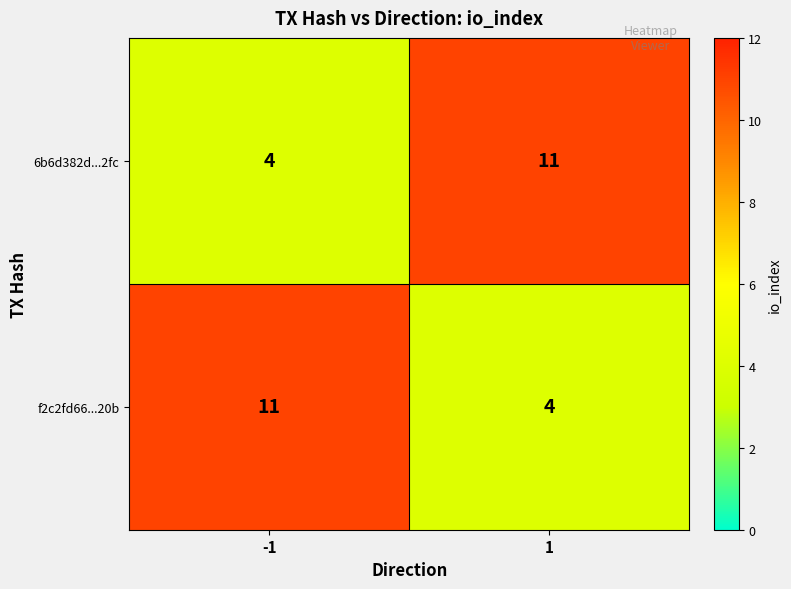

What is the difference between the highest and lowest values at 1?

7